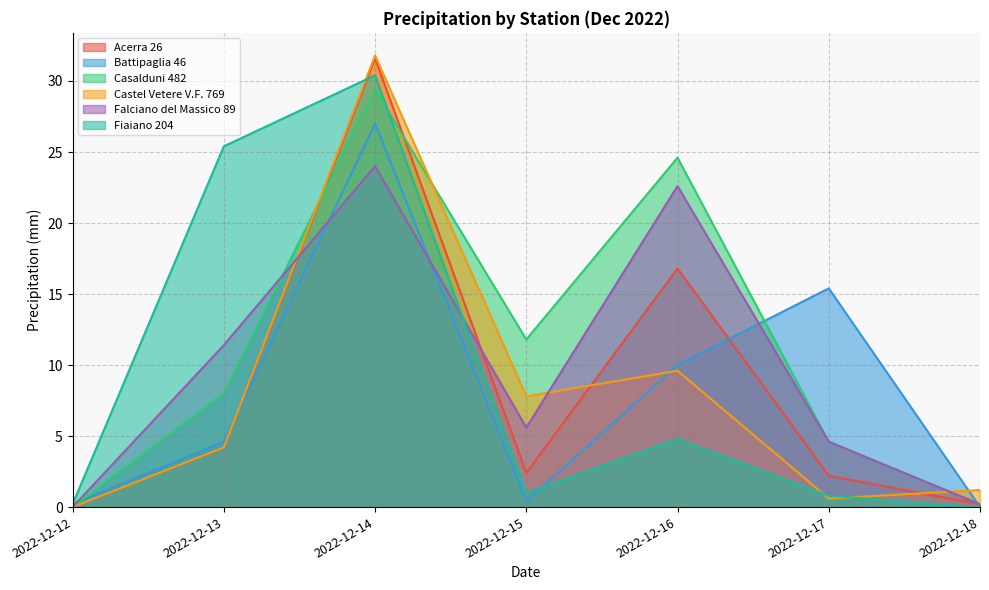

How many times do Fiaiano 204 and Battipaglia 46 cross each other?

1